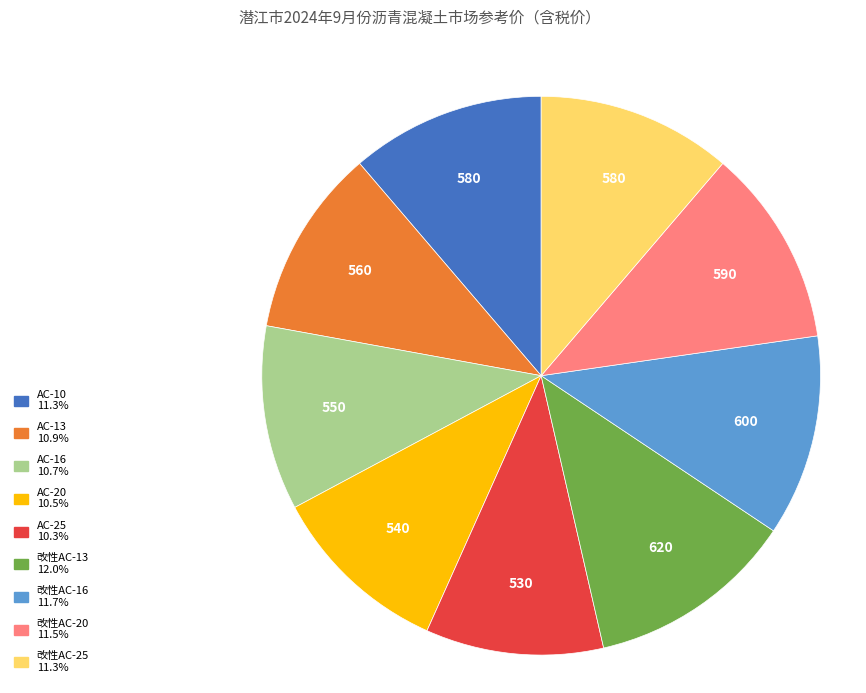

Between 改性AC-20 and AC-25, which is larger?

改性AC-20